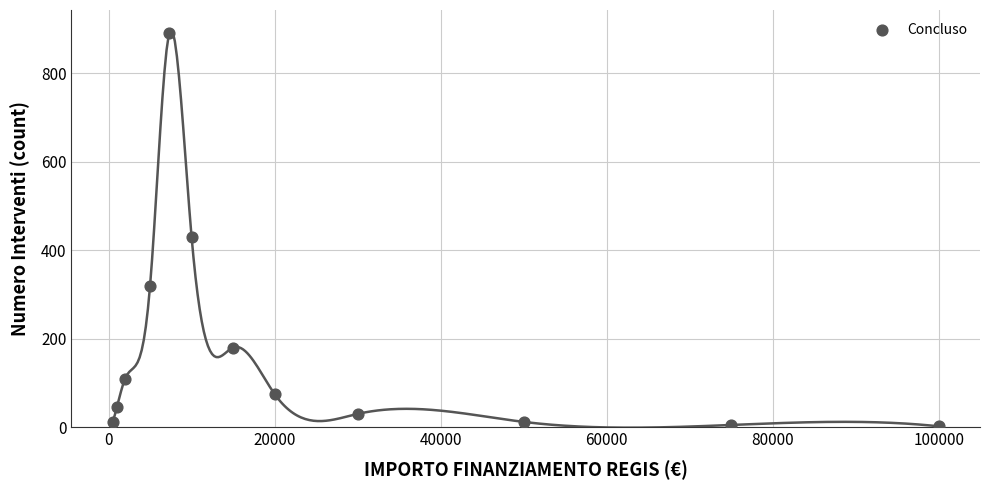

What Y value in the scatter plot is closest to 446?

430